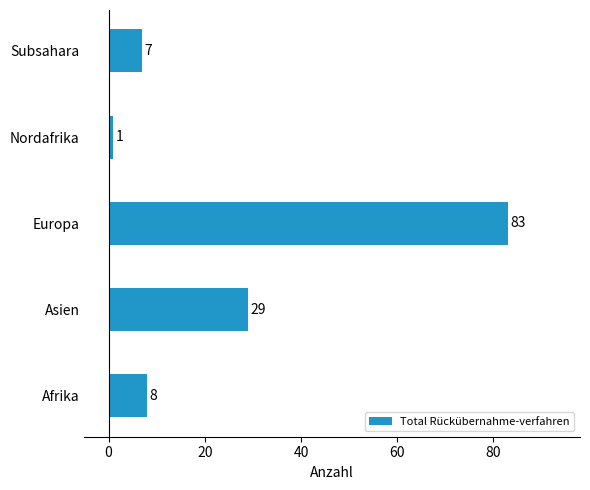

True or false: the data shows 53 at Europa.

False